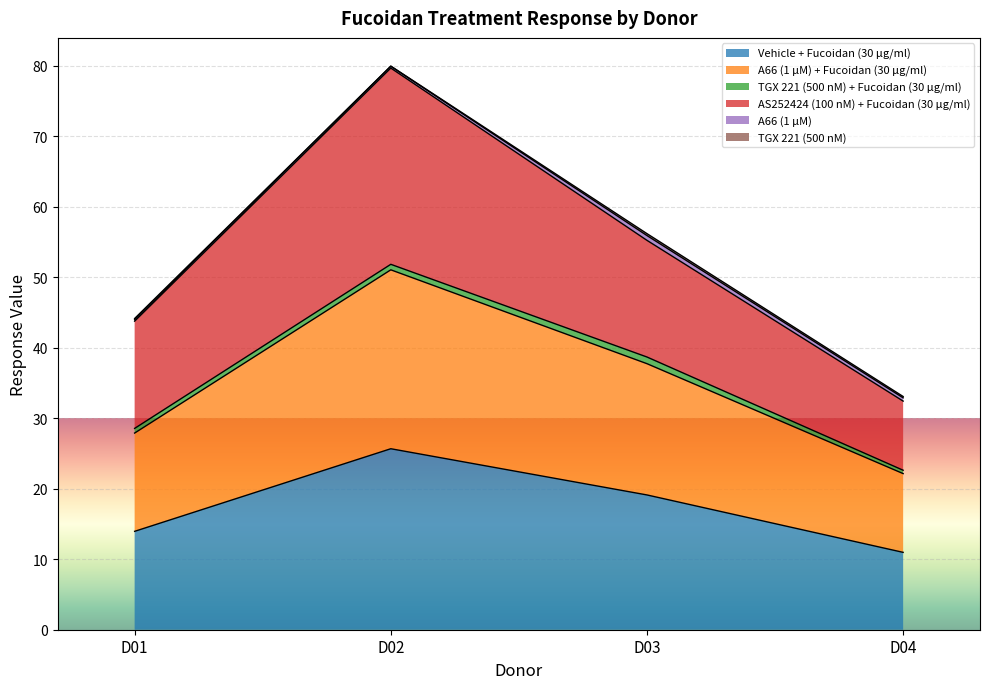

Is it true that Vehicle + Fucoidan (30 μg/ml) equals 19.1 at D03?

True